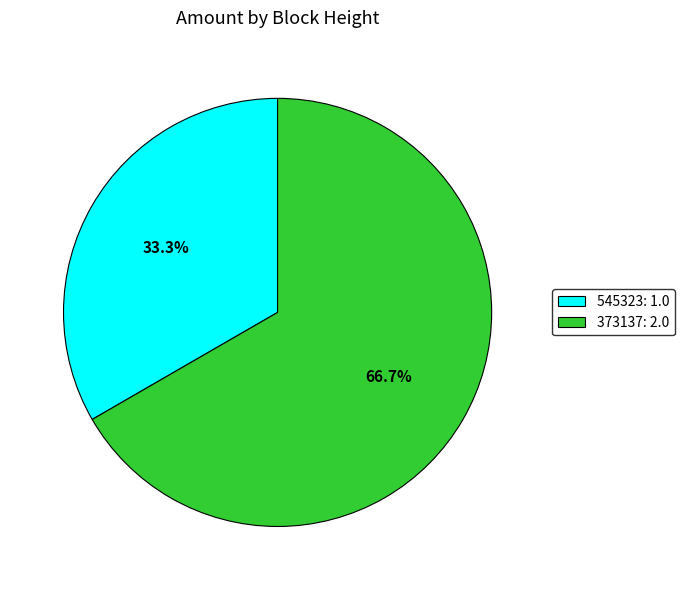

Does 373137 represent more than half of the total?

Yes